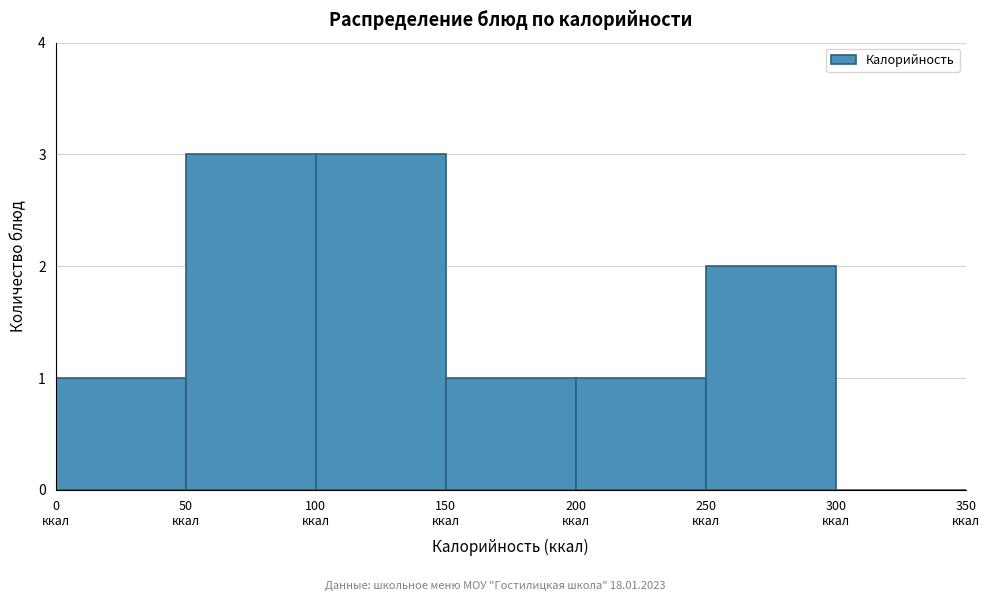

Reading left to right, transcribe this chart: for each bar, give the range it covers on the x-axis and its height. The values are not printed on the chart, so give them approximately, as read against the axis.

0 to 50: 1
50 to 100: 3
100 to 150: 3
150 to 200: 1
200 to 250: 1
250 to 300: 2
300 to 350: 0